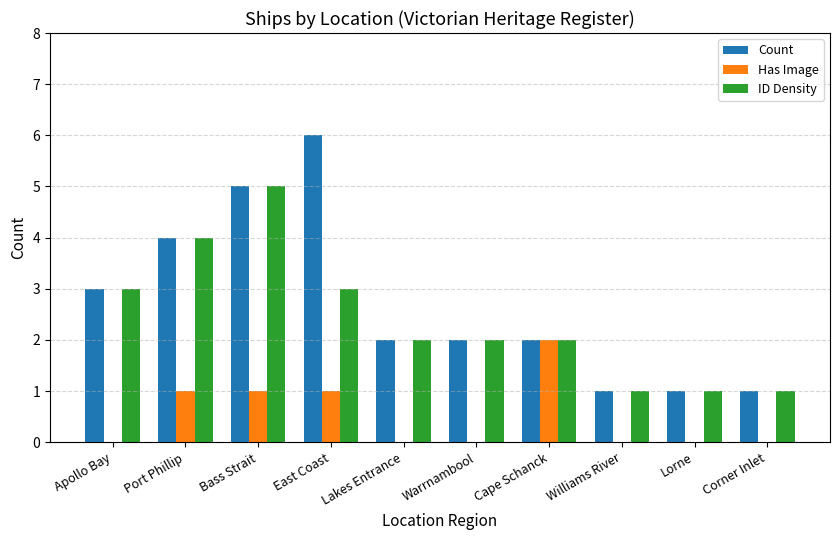

How many groups of bars are there?

10